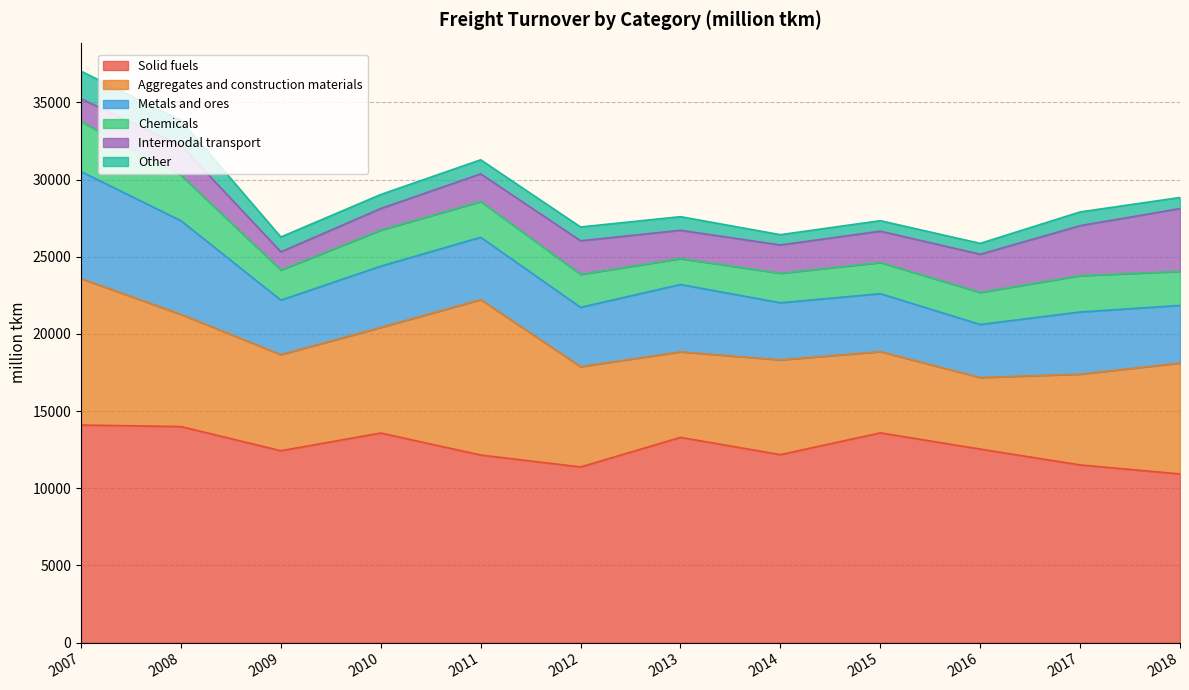

Reading left to right, what are all the values shown in this chart?

Solid fuels: 14100.0	14002.0	12435.0	13584.0	12157.0	11384.0	13300.6	12181.0	13593.0	12542.0	11515.0	10931.0
Aggregates and construction materials: 9486.0	7267.0	6227.0	6839.0	10069.0	6499.0	5540.4	6142.0	5261.0	4636.0	5882.0	7185.0
Metals and ores: 6937.0	6069.0	3528.0	3970.0	4037.0	3843.0	4365.2	3698.0	3757.0	3436.0	4027.0	3732.0
Chemicals: 3232.0	2951.0	1951.0	2334.0	2318.0	2134.0	1676.3	1913.0	2019.0	2078.0	2357.0	2204.0
Intermodal transport: 1479.0	1923.0	1180.0	1401.0	1793.0	2178.0	1835.2	1832.0	2031.0	2474.0	3235.0	4072.0
Other: 1791.0	1614.0	962.0	907.0	910.0	893.0	882.3	667.0	679.0	703.0	891.0	718.0